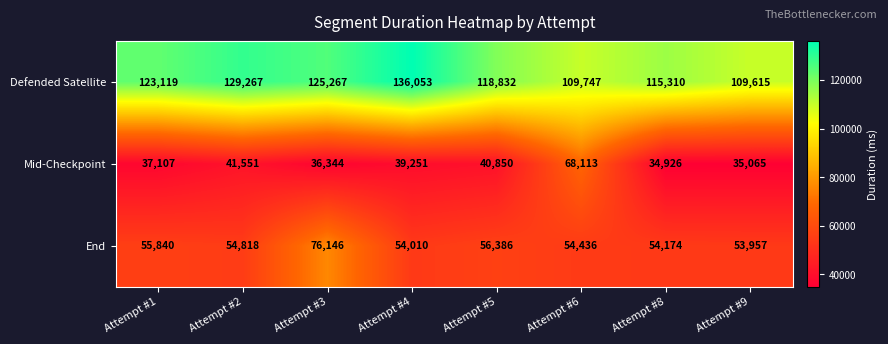

List the series in order of their peak value, highest first.

Defended Satellite, End, Mid-Checkpoint